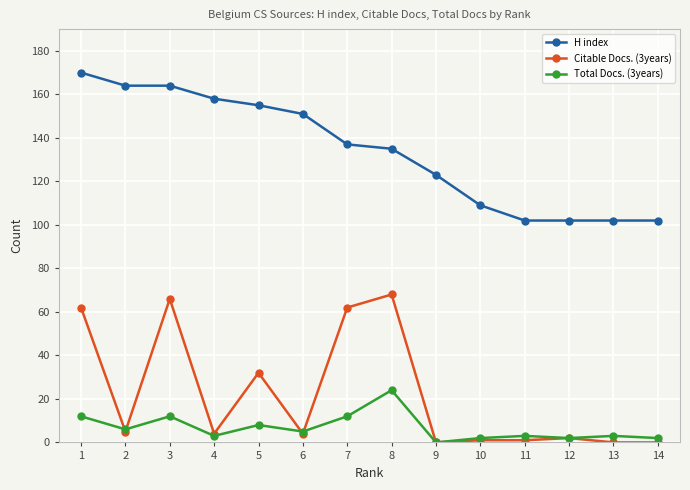

At 1, list the series in order from smallest to largest.

Total Docs. (3years), Citable Docs. (3years), H index